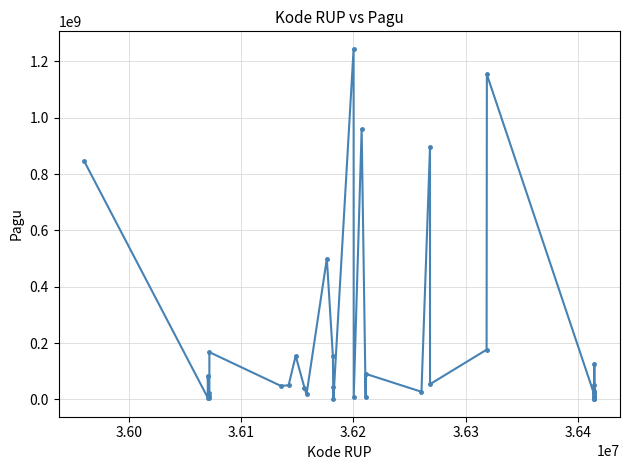

True or false: the data has more than 2 interior local peaks.

True